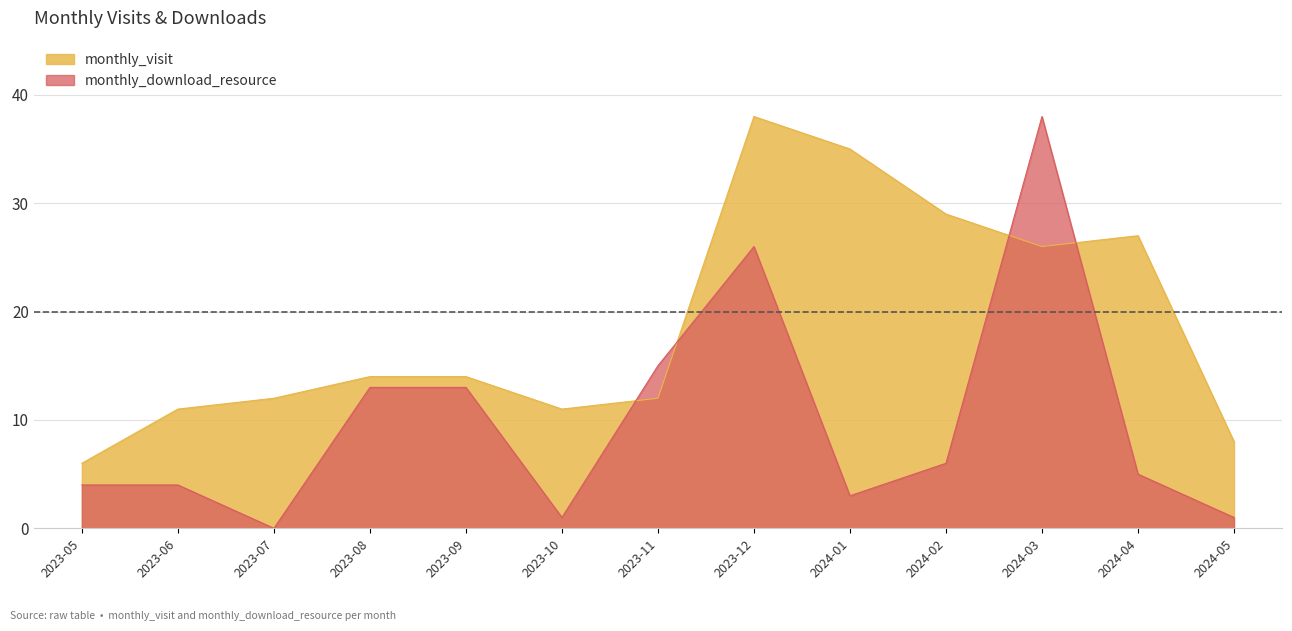

Rank the series by their maximum value, from lowest to highest.

monthly_visit, monthly_download_resource